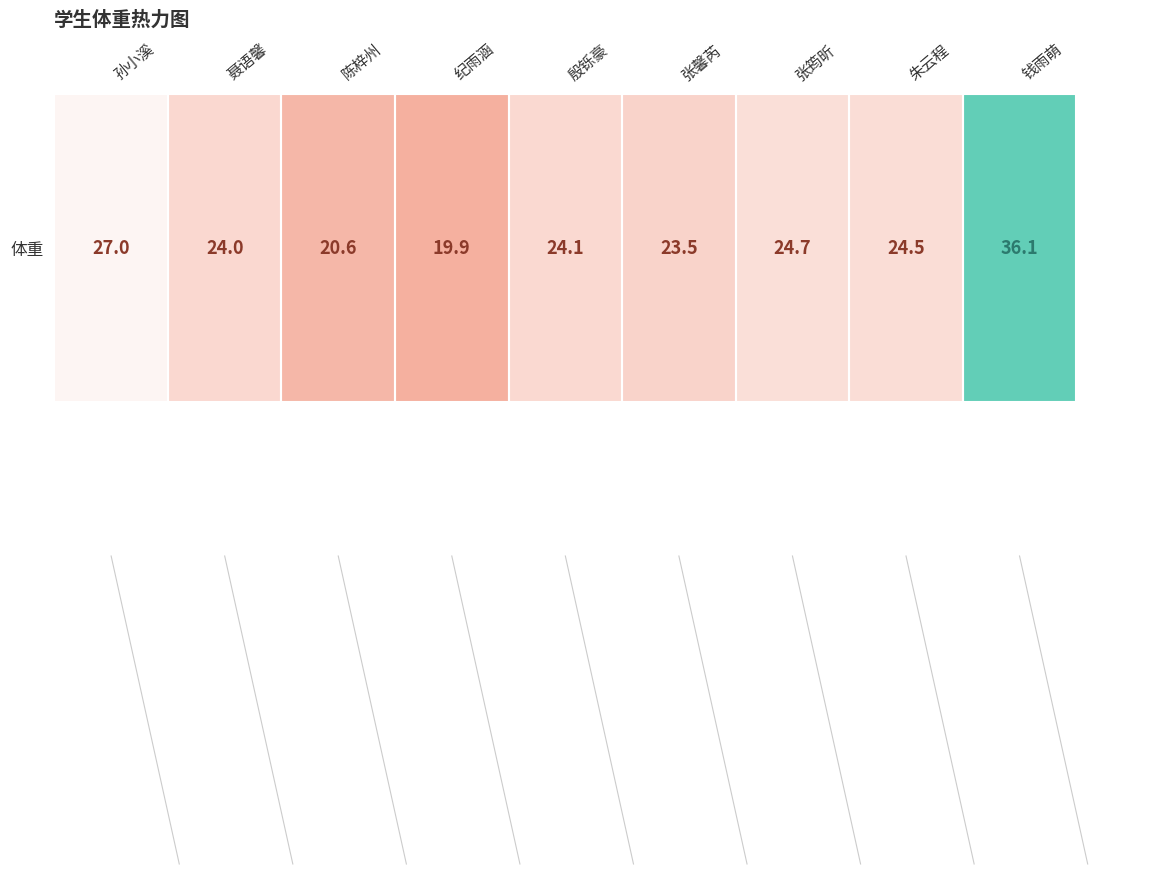

Reading right to left, what are all the values shown in this chart?

36.1	24.5	24.7	23.5	24.1	19.9	20.6	24.0	27.0